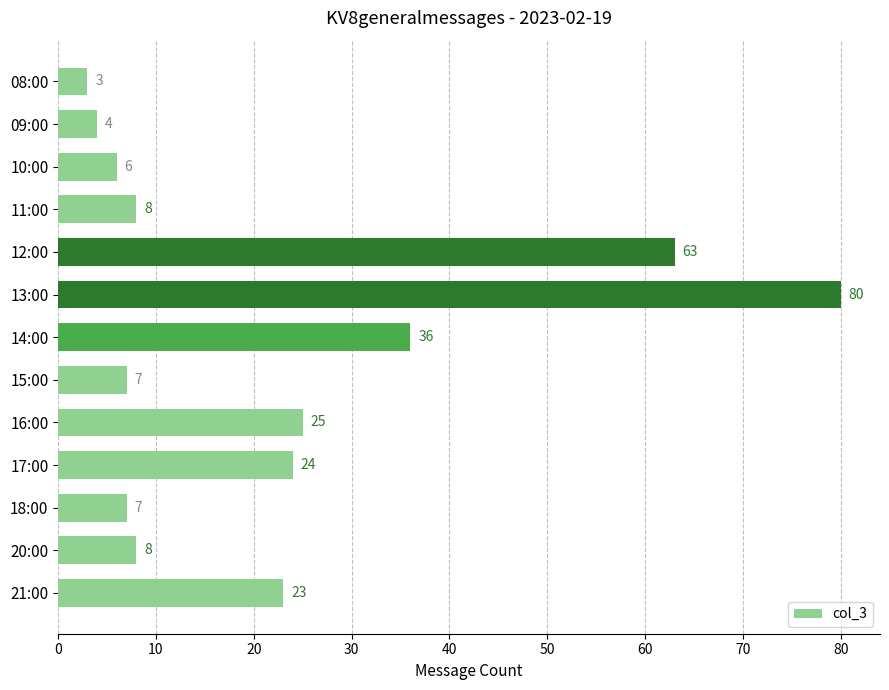

What is the maximum value shown in the chart?

80